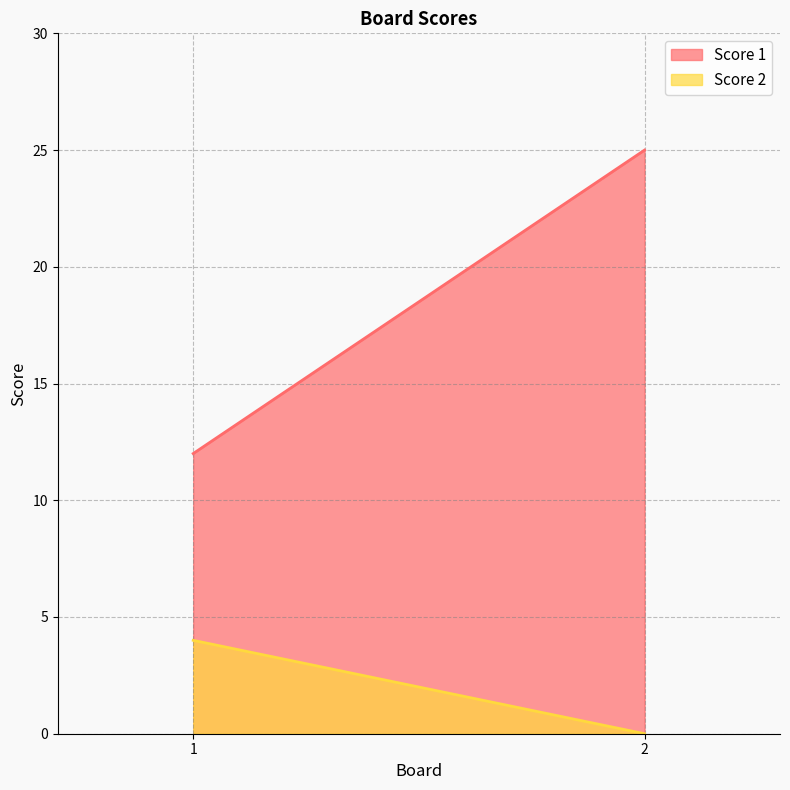

What is the difference between the maximum and minimum values in the Score 1 series?

13